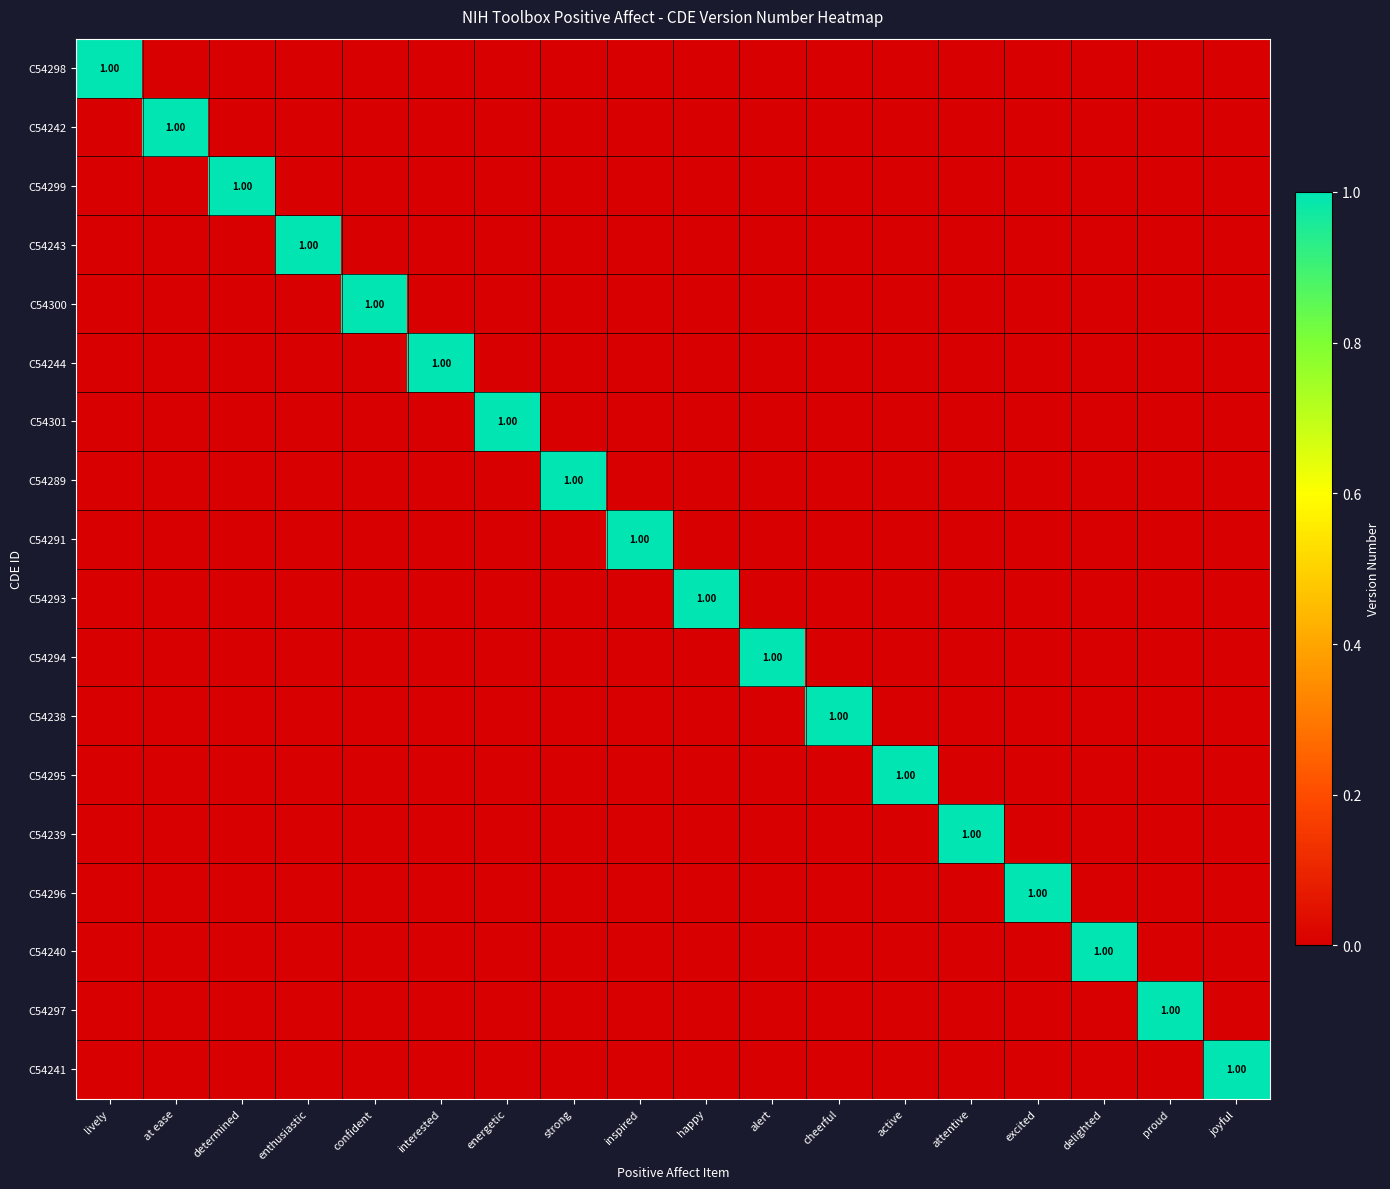

At which label is C54294 closest to 0?

lively